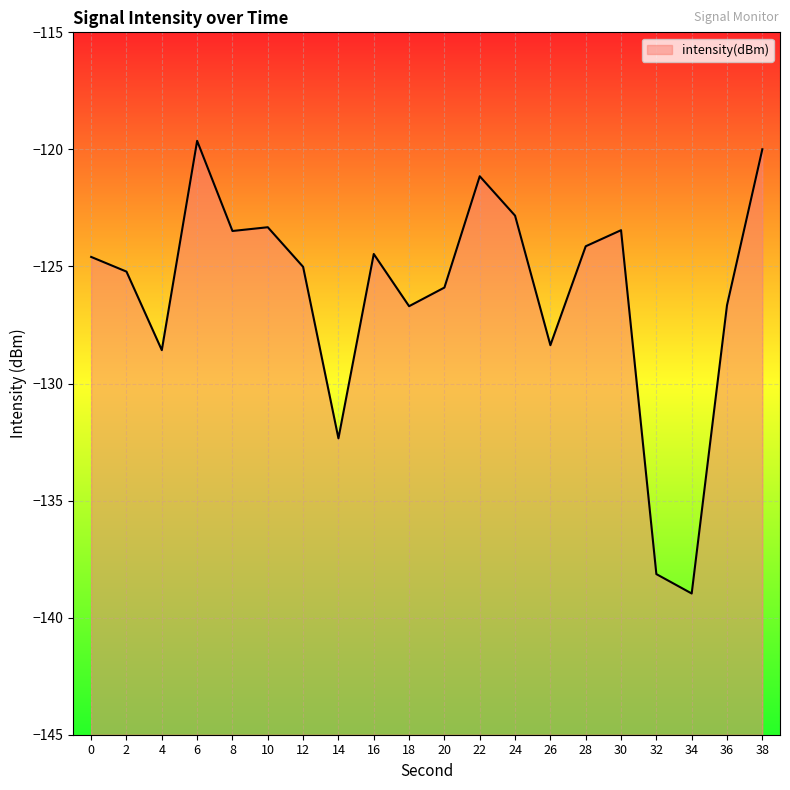

Which category has the highest value across all series?

6